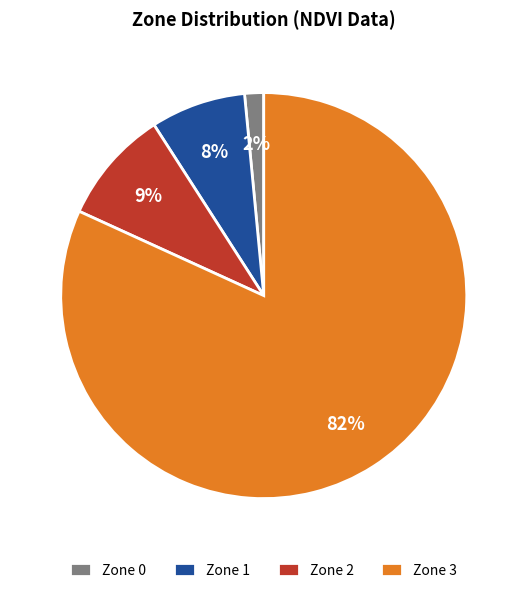

What percentage is the Zone 1 slice, to the nearest percent?

8%